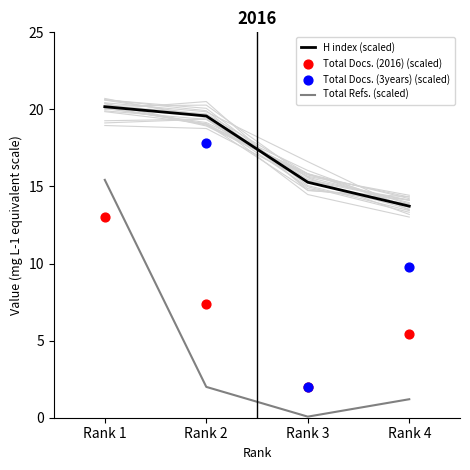

What are all the series names shown in the legend?

H index (scaled), Total Refs. (scaled), Total Docs. (2016) (scaled), Total Docs. (3years) (scaled)